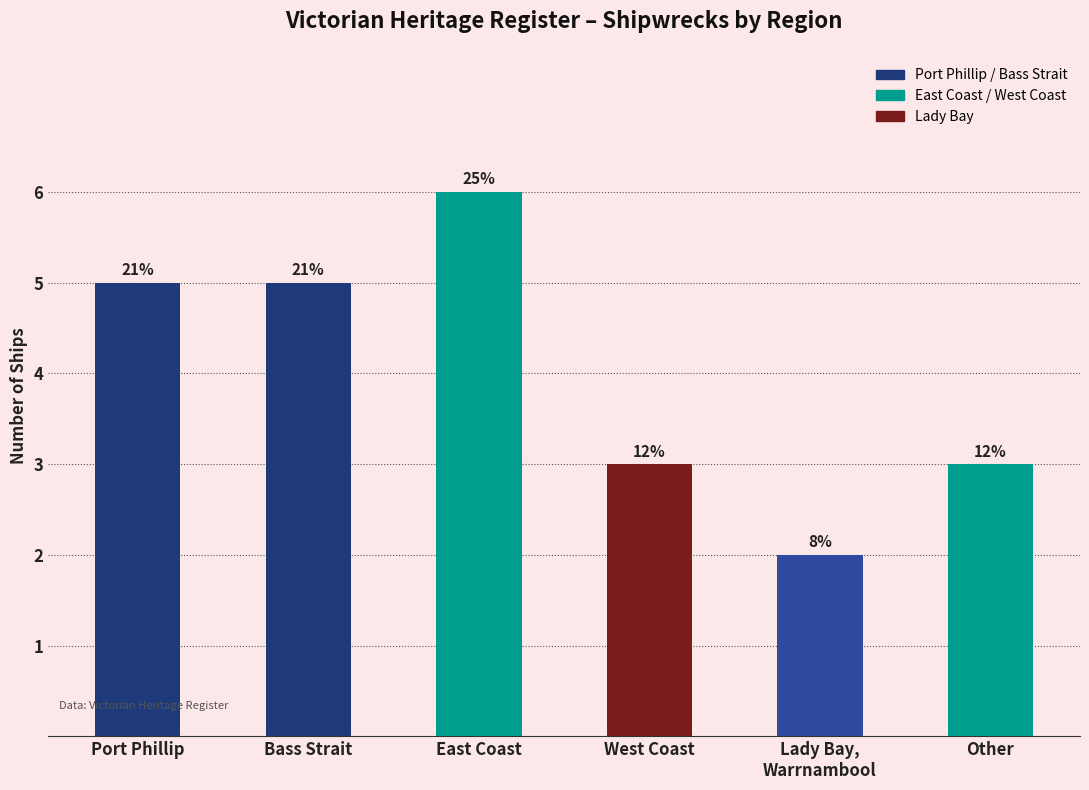

What position from the right is Port Phillip?

6